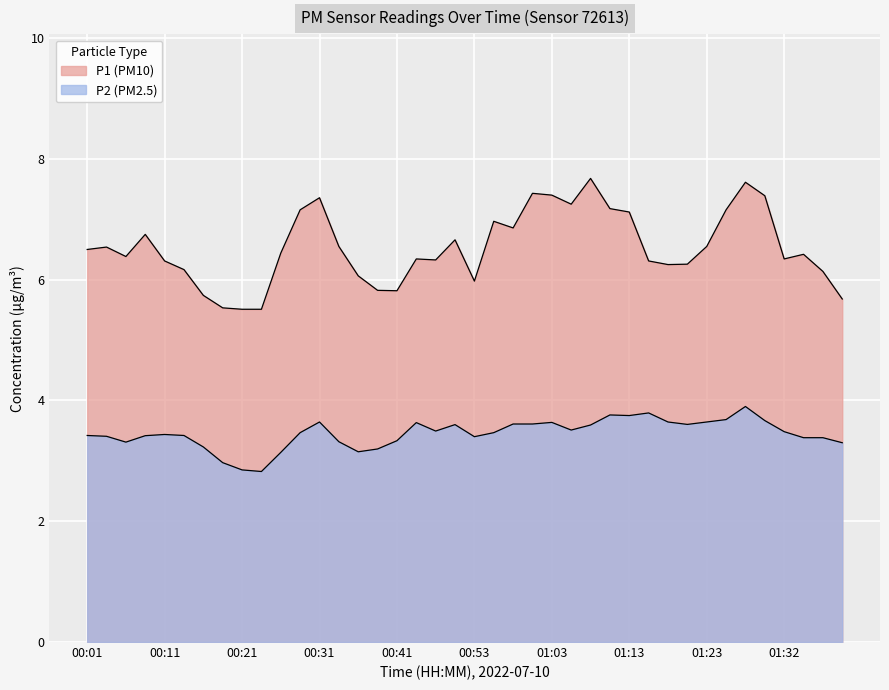

True or false: P2 and P1 cross at least once.

False